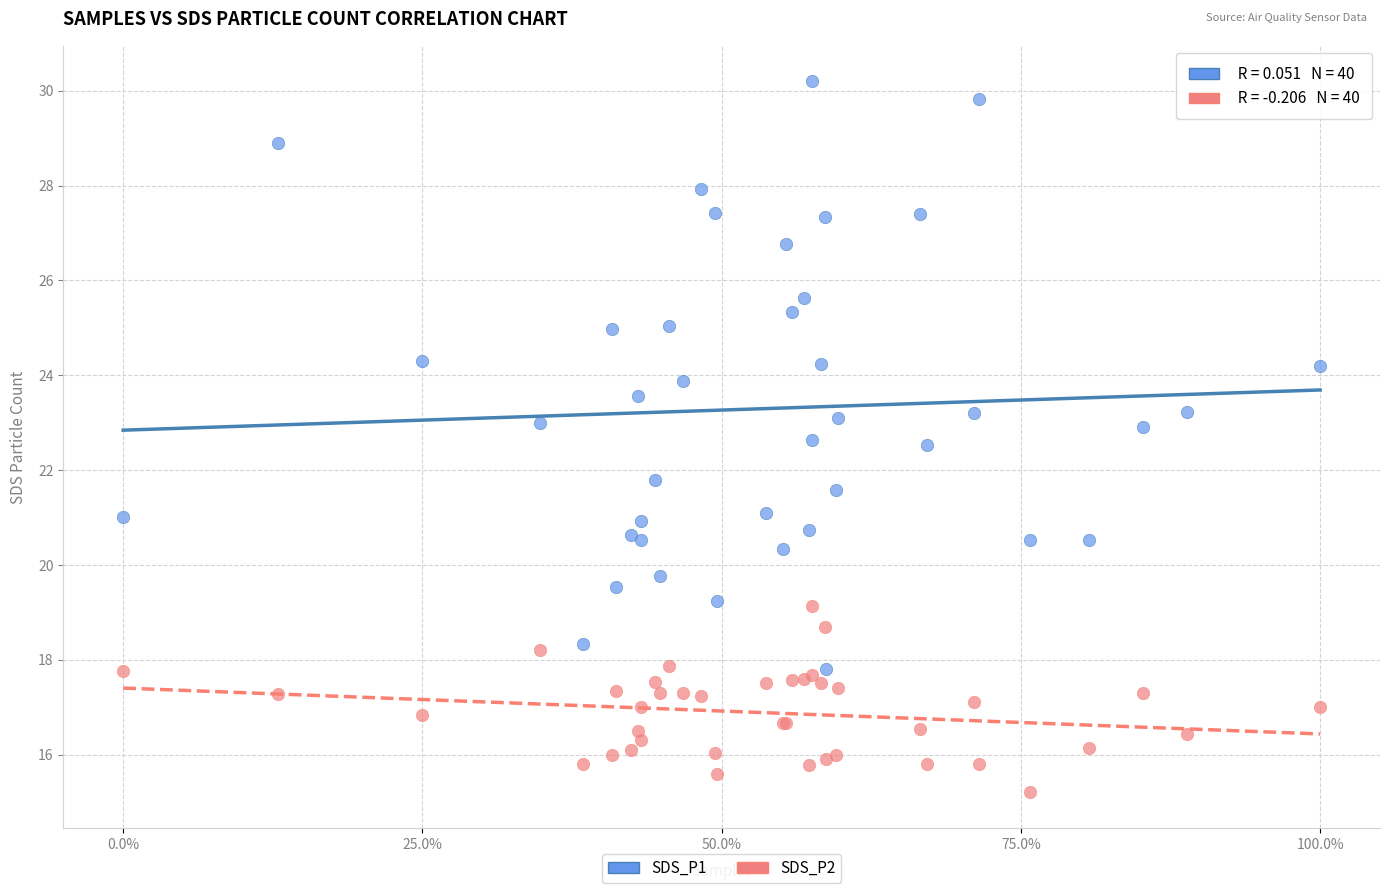

Which series contains the lowest Y value?

SDS_P2